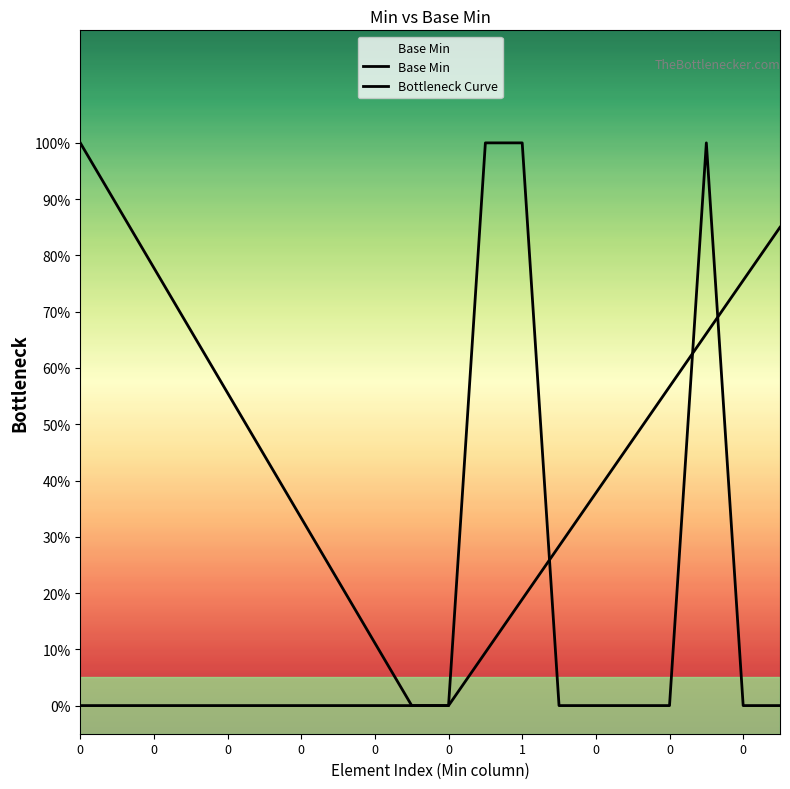

Rank the series by their maximum value, from highest to lowest.

Base Min, Bottleneck Curve